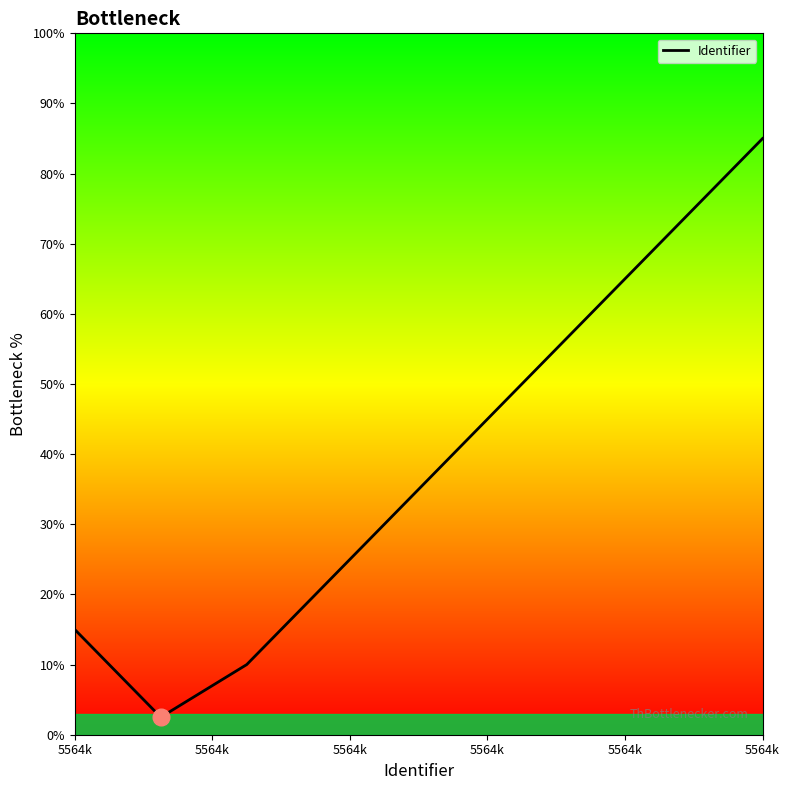

How many values are below 43?

6